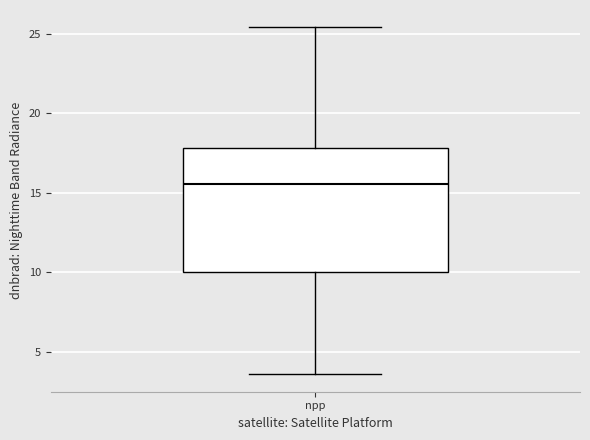

Read this box plot against the y-axis: the position of the median line, the range covered by the box, and the ends of both whiskers. The values are not printed on the chart, so give them approximately, as read against the axis.

median 15.5, box 10.0 to 18.0, whiskers 3.5 to 25.5